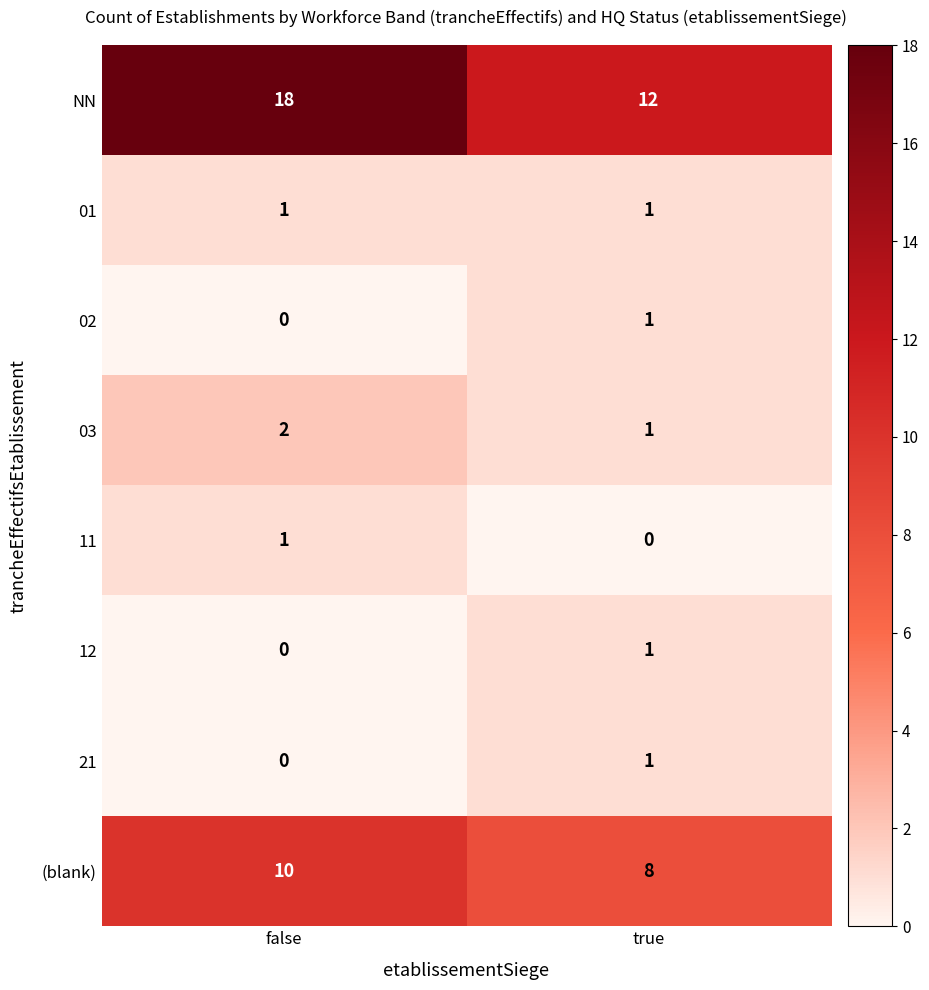

List the labels in order of (blank) value, smallest first.

true, false